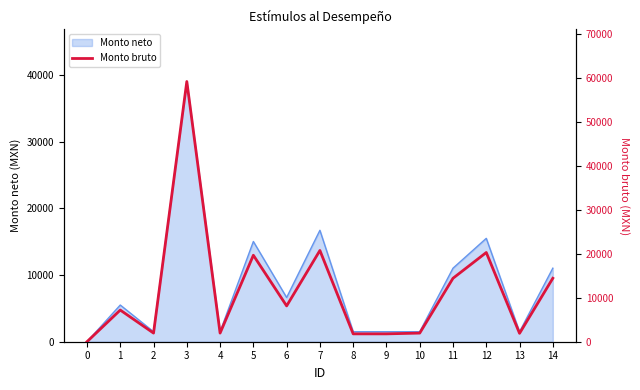

Rank the categories by value from lowest to highest.

0, 8, 9, 13, 2, 4, 10, 1, 6, 11, 14, 5, 12, 7, 3